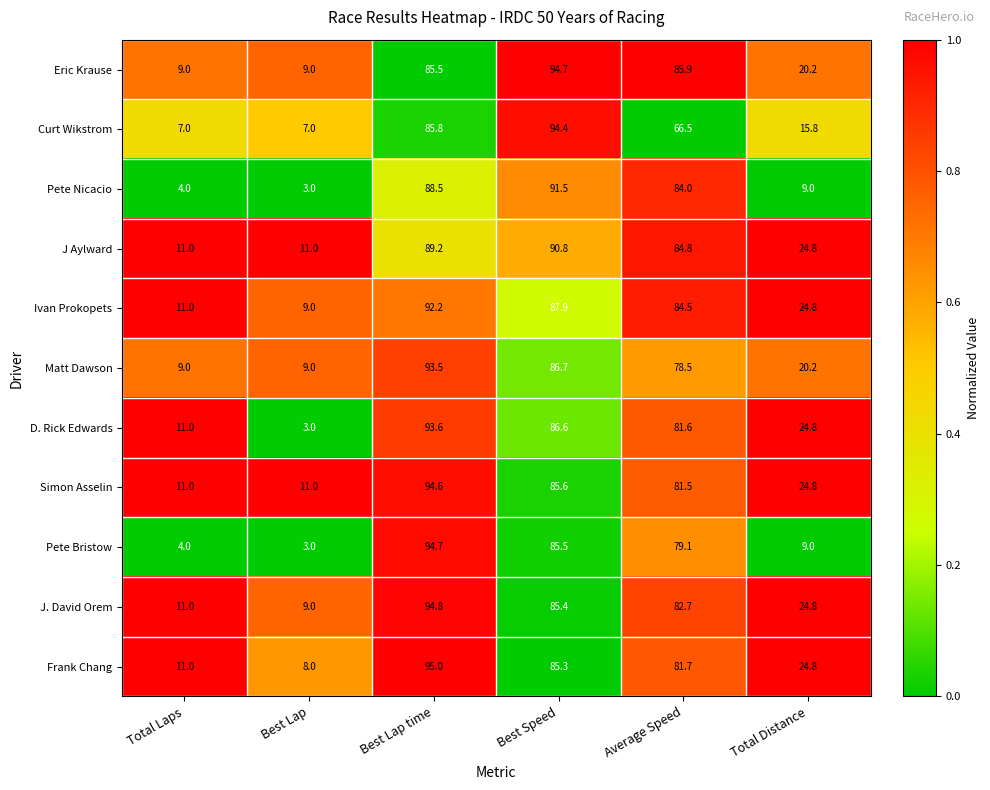

What is the sum of all J Aylward values?

311.6